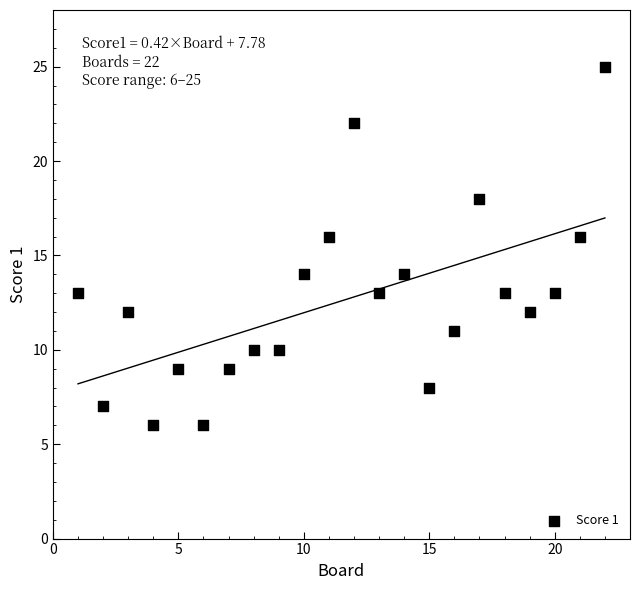

What is the range of X values (max minus min)?

21